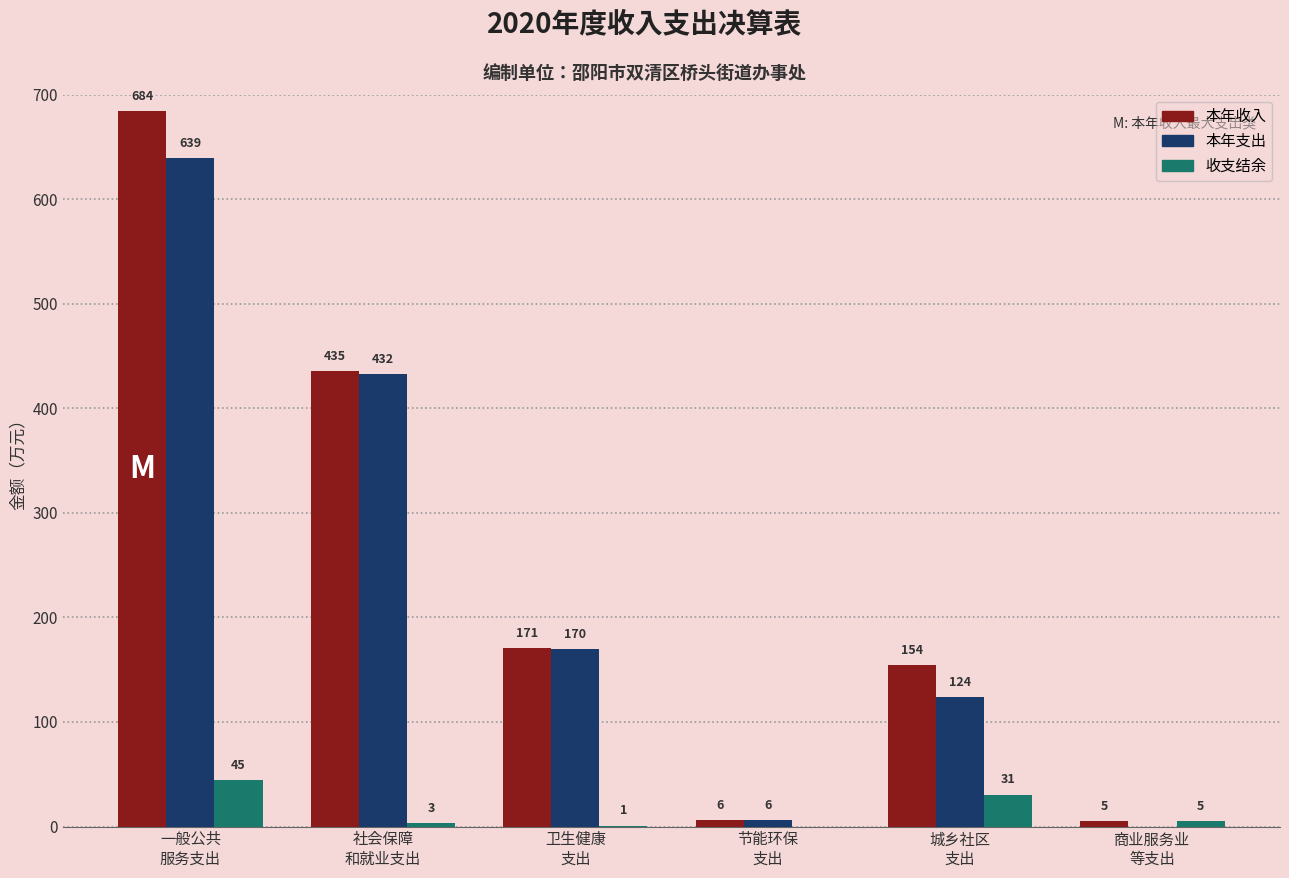

Which series has the largest total across all categories?

本年收入